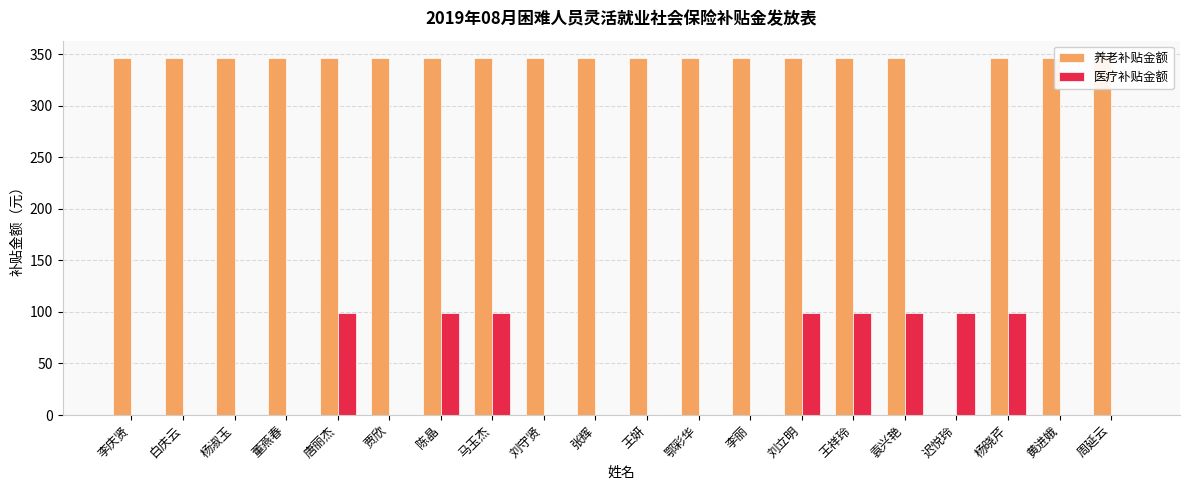

The value of 养老补贴金额 at 王妍 is 506.6. True or false?

False